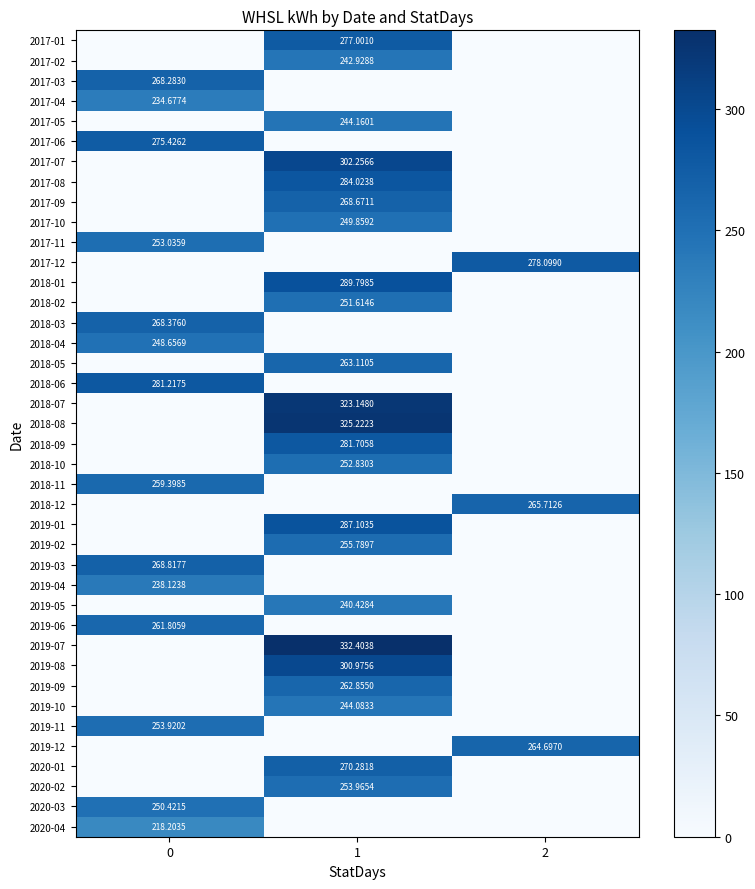

True or false: 2020-04 has a value of -85.4 at 2.

False